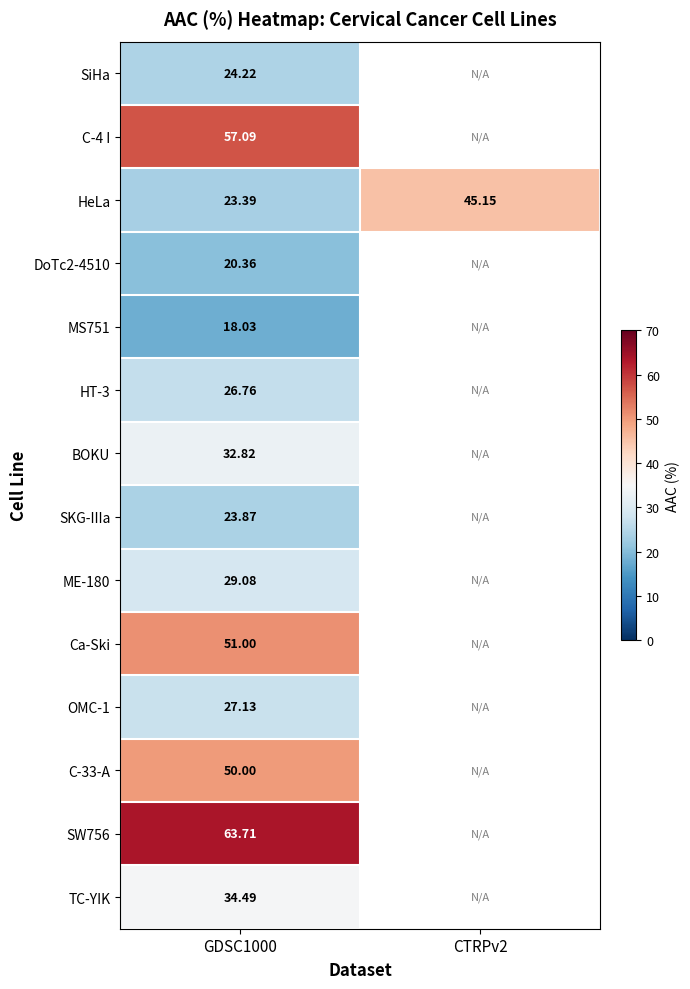

Rank the series by their maximum value, from highest to lowest.

SW756, C-4 I, Ca-Ski, C-33-A, HeLa, TC-YIK, BOKU, ME-180, OMC-1, HT-3, SiHa, SKG-IIIa, DoTc2-4510, MS751